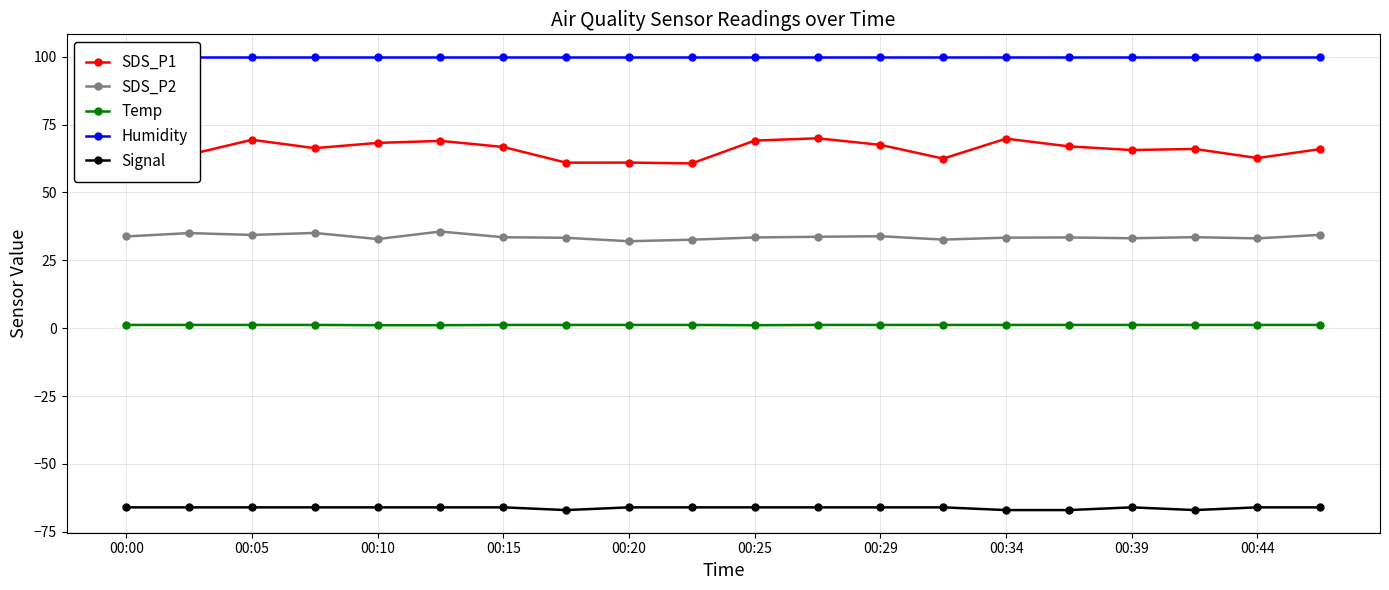

What is the lowest value of the Temp series?

1.1